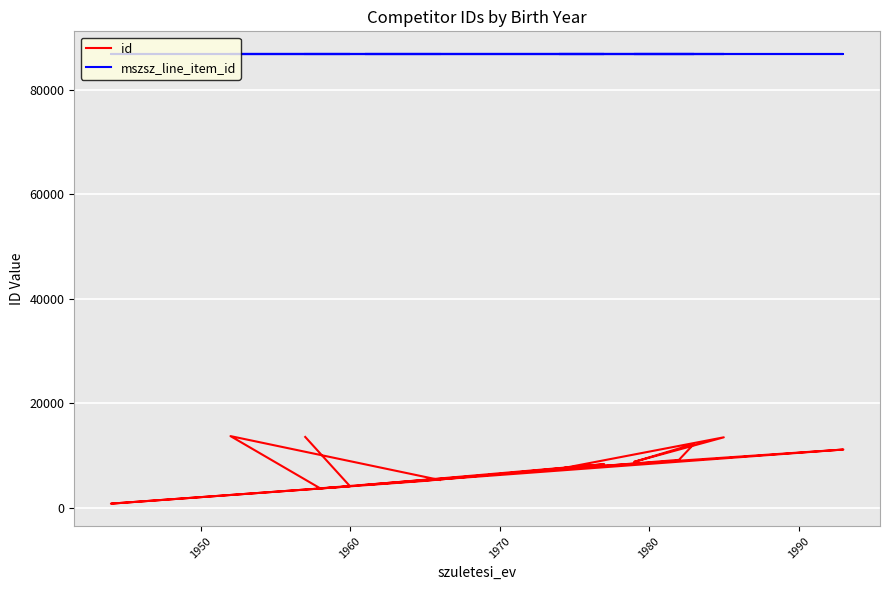

Is the value of id at 1960 greater than the value of mszsz_line_item_id at 9?

No